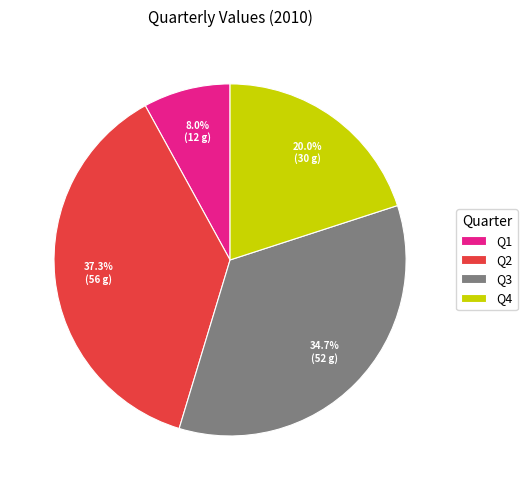

How many segments does this pie chart have?

4